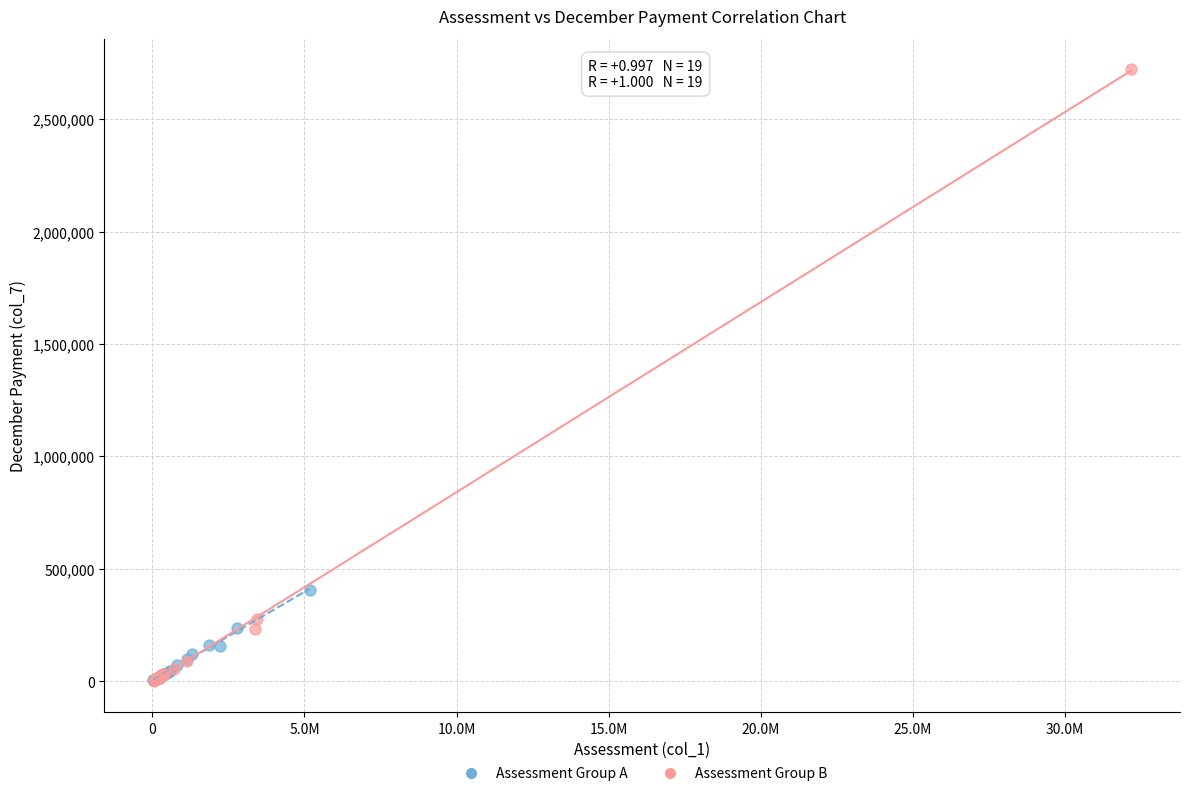

What are all the series names shown in the legend?

Assessment Group A, Assessment Group B